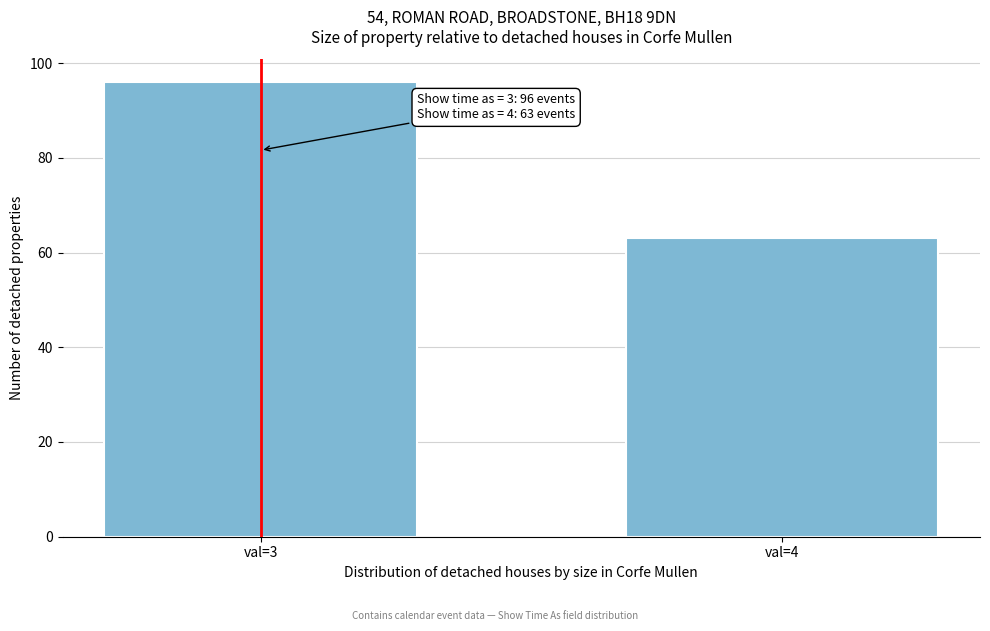

Reading right to left, what are all the values shown in this chart?

63	96